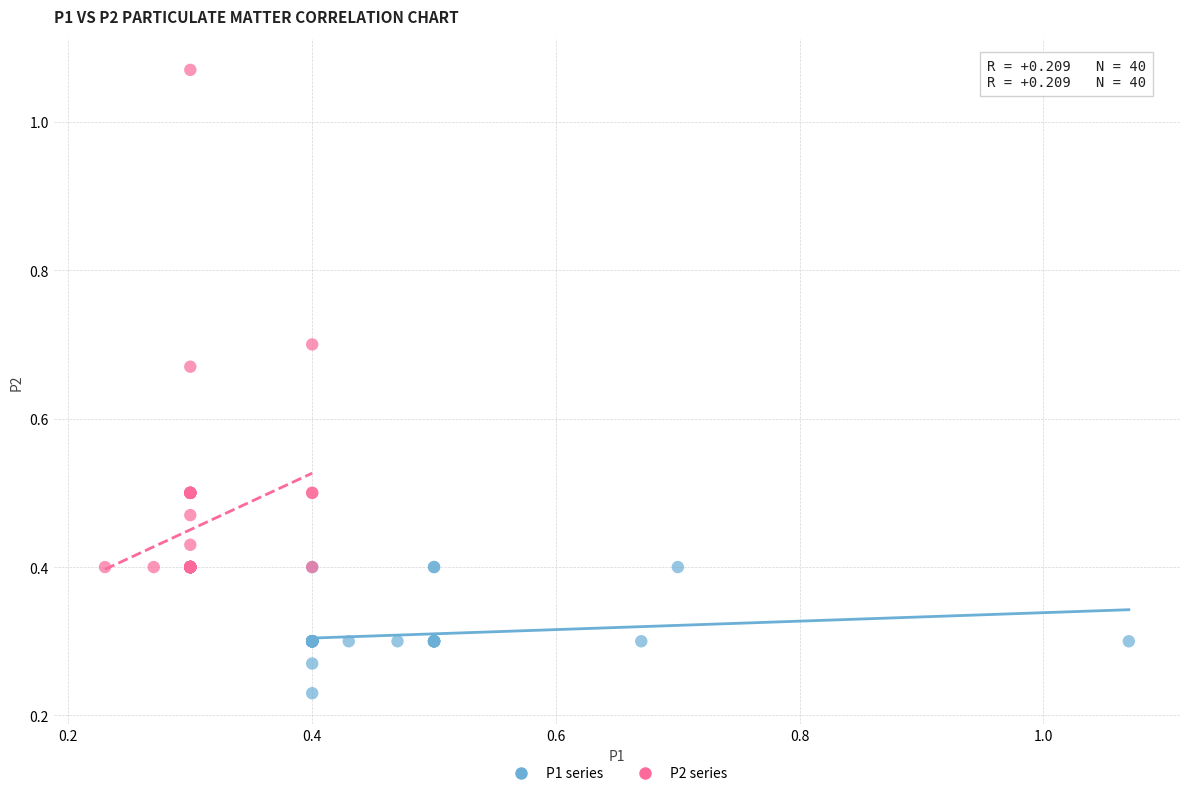

Which series contains the highest Y value?

P2 series